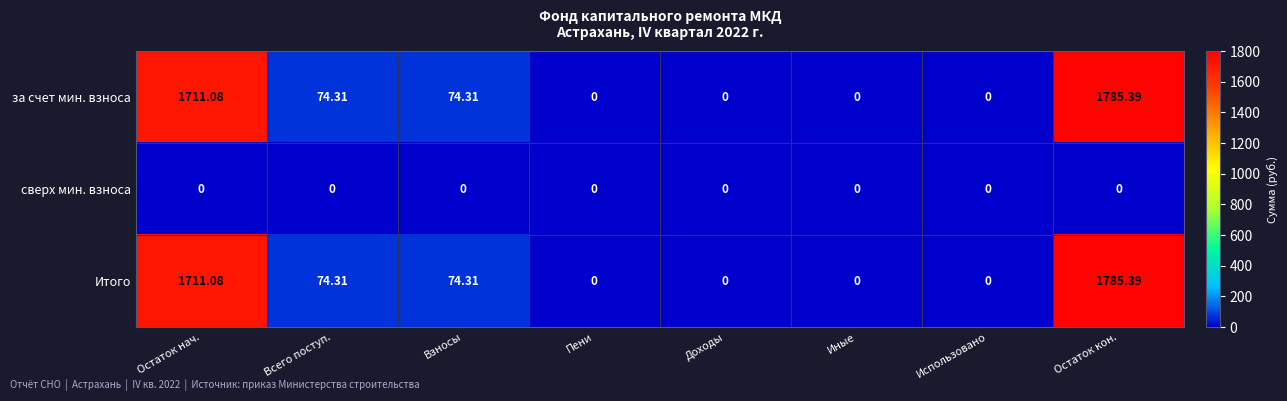

At which category is the sum across all series the highest?

Остаток кон.